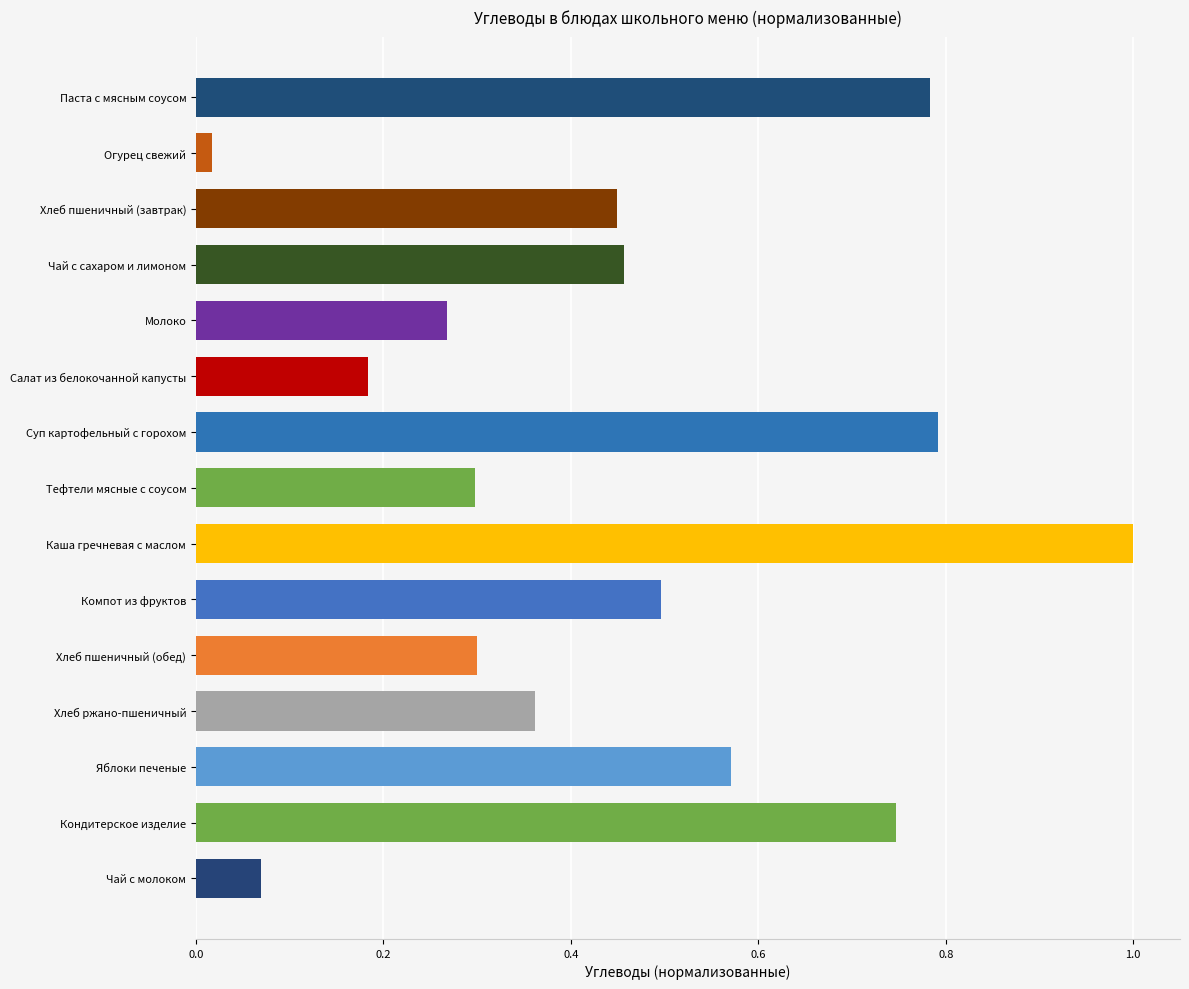

What is the sum of all values?

6.8